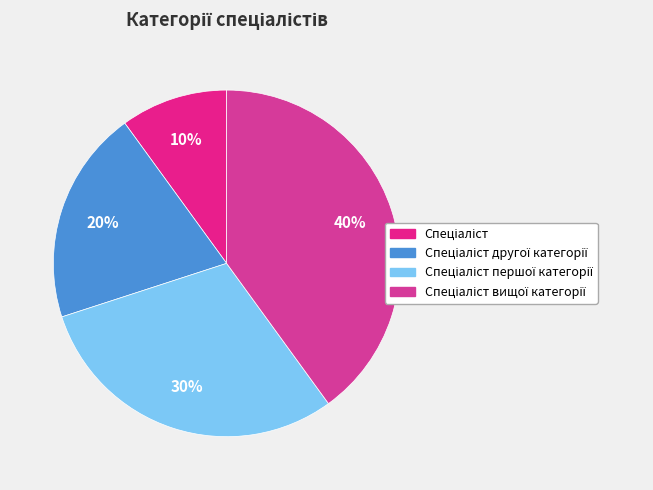

To the nearest percent, what is the average slice percentage?

25%